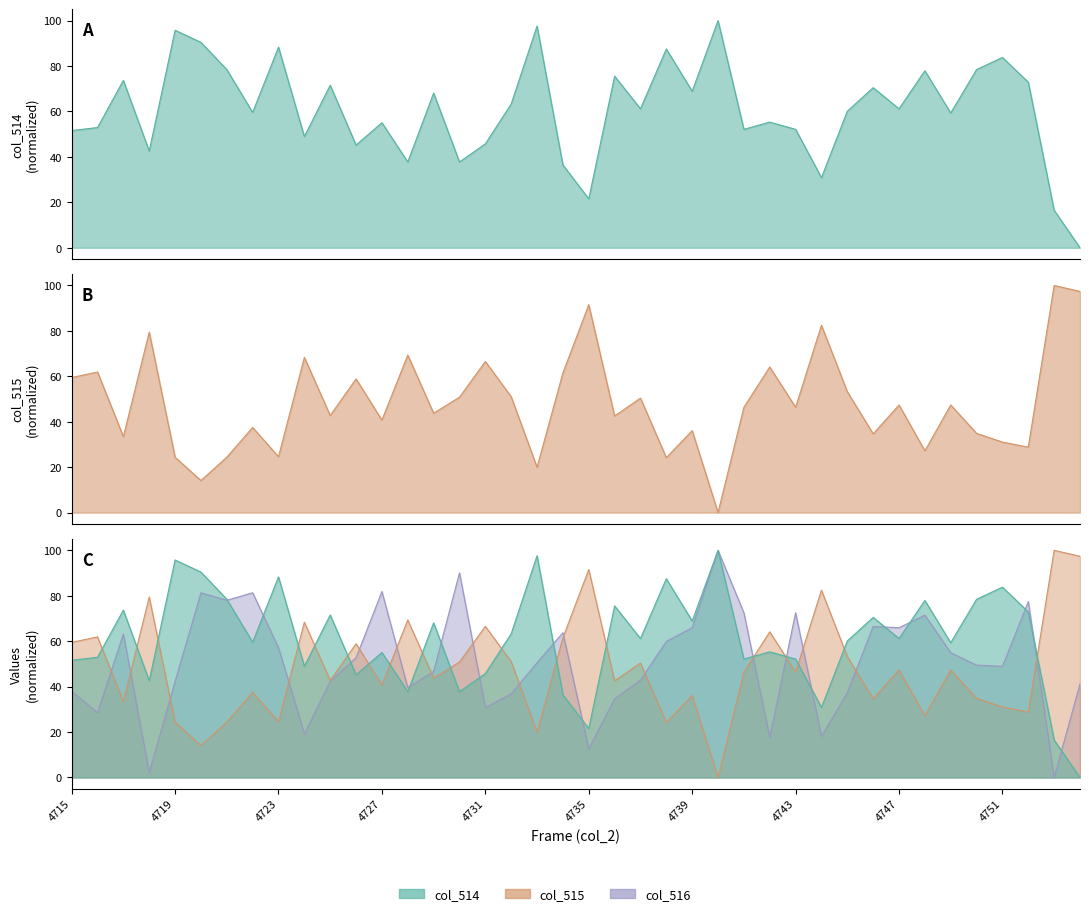

In col_516, how many points are higher than both neighbors (excluding endpoints)?

11